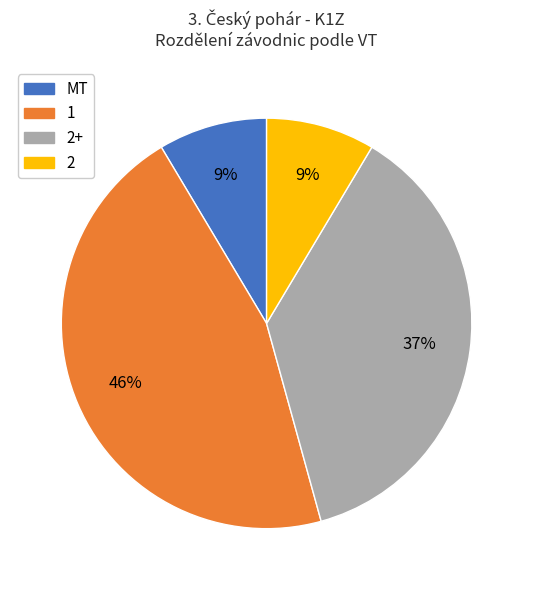

To the nearest percent, what is the difference between the largest and smallest slice percentages?

37%